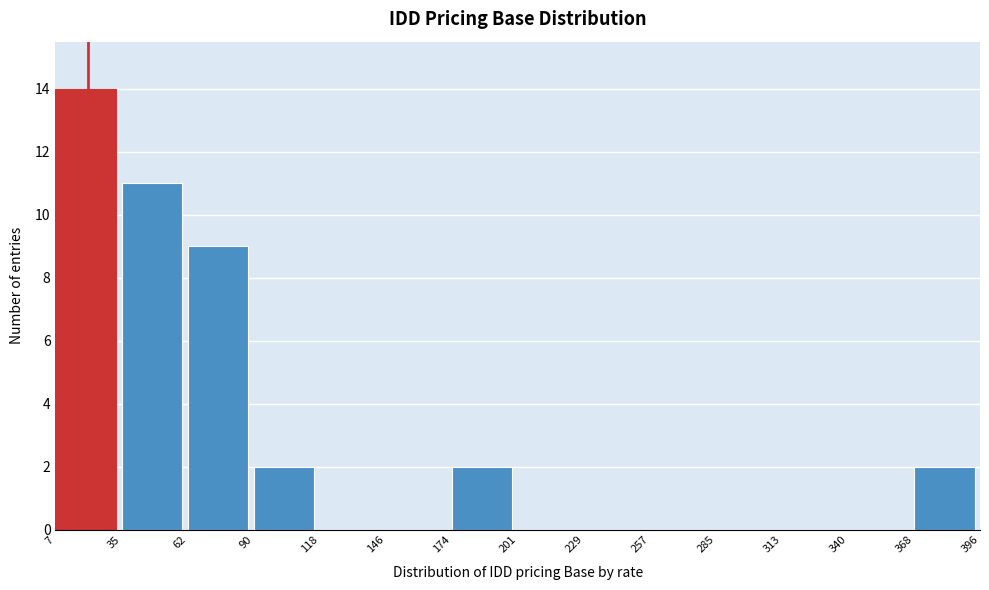

What is the height of the bar covering 35 to 62 on the x-axis? The values are not printed on the chart, so give them approximately, as read against the axis.

11